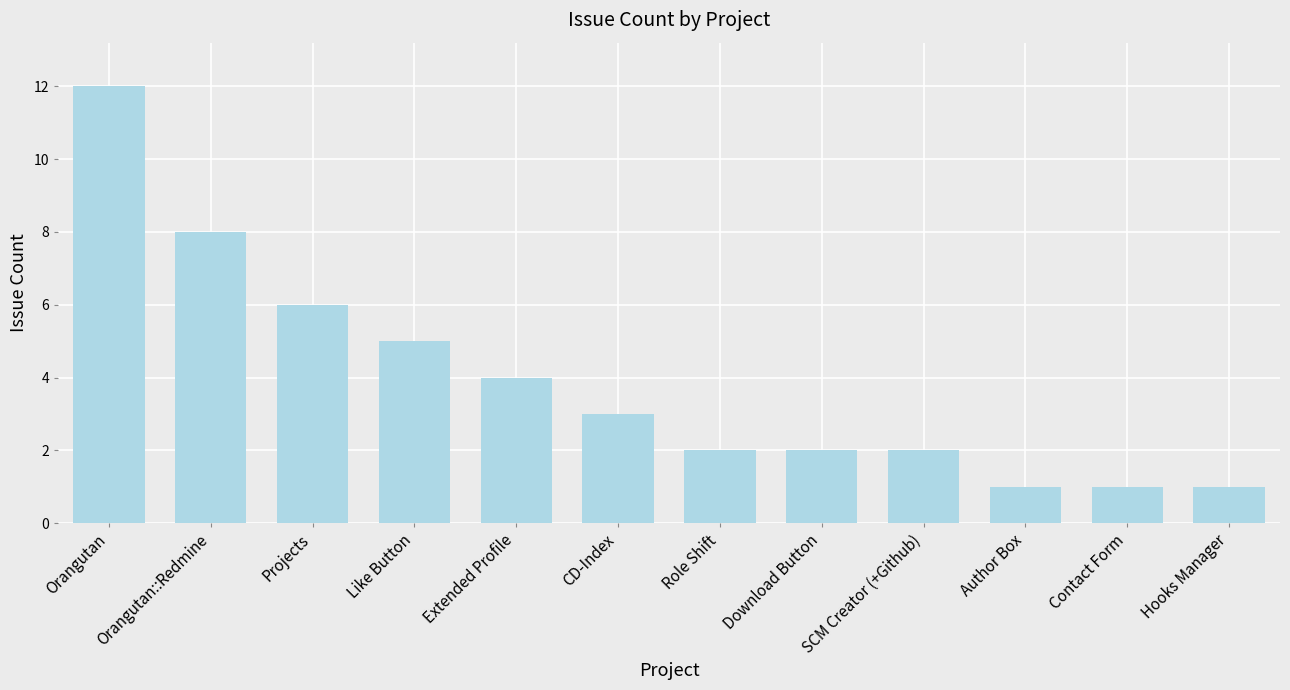

What is the smallest value displayed?

1